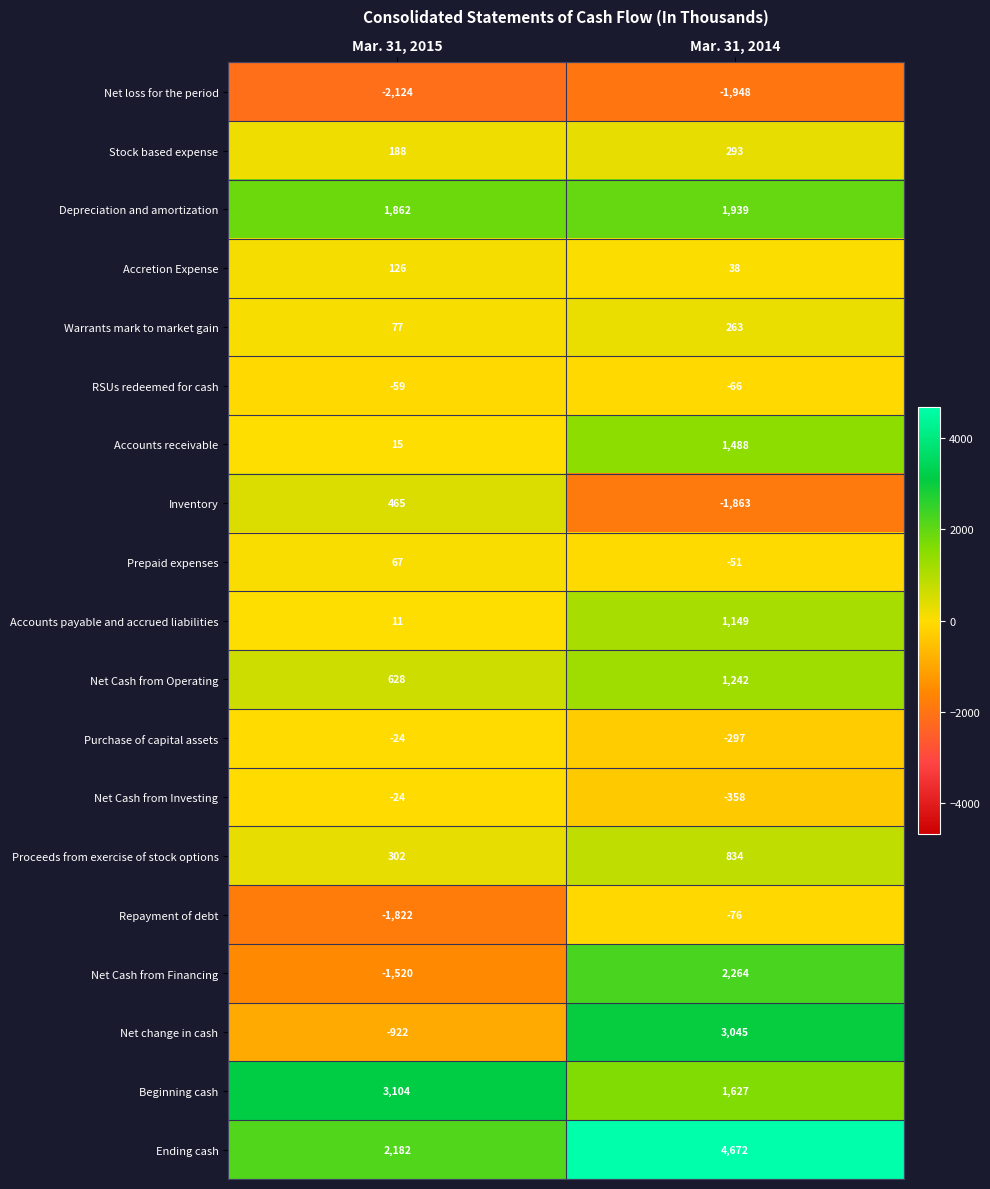

Is it true that Purchase of capital assets equals -297 at Mar. 31, 2014?

True